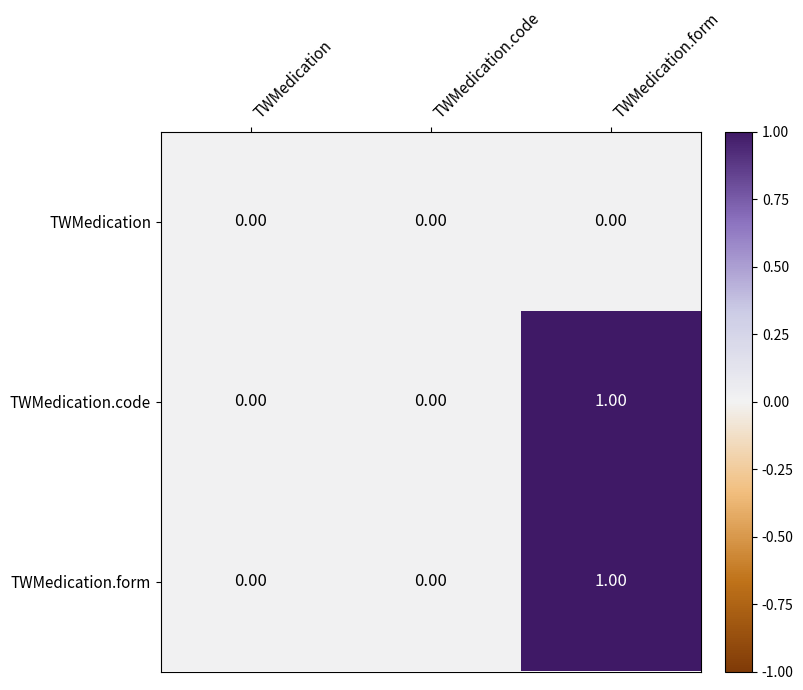

Which category has the highest value across all series?

TWMedication.form